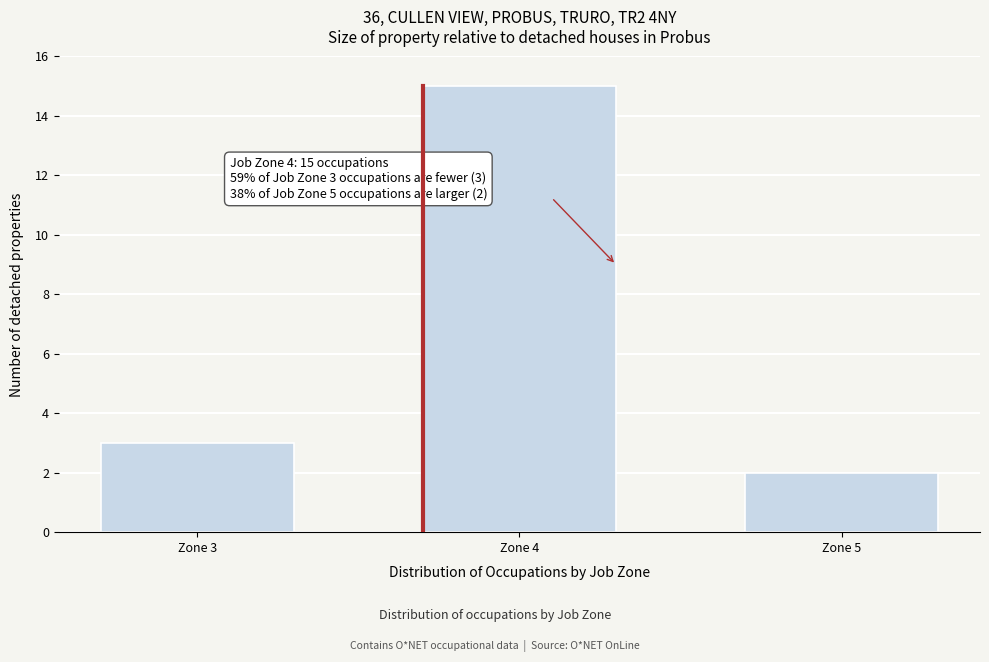

Reading right to left, what are all the values shown in this chart?

2	15	3